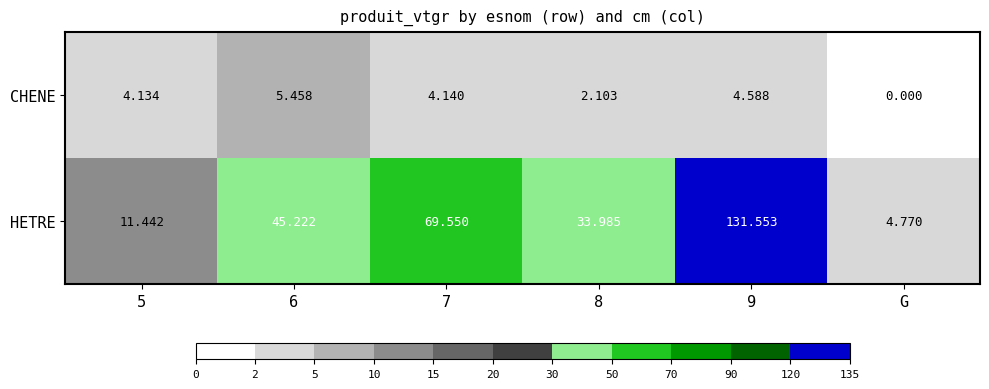

Which category has the lowest value across all series?

G